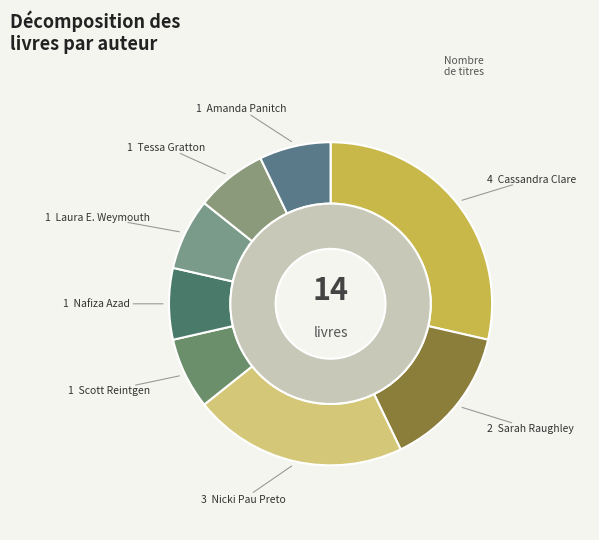

To the nearest percent, what is the difference between the Cassandra Clare and Nafiza Azad slice percentages?

21%